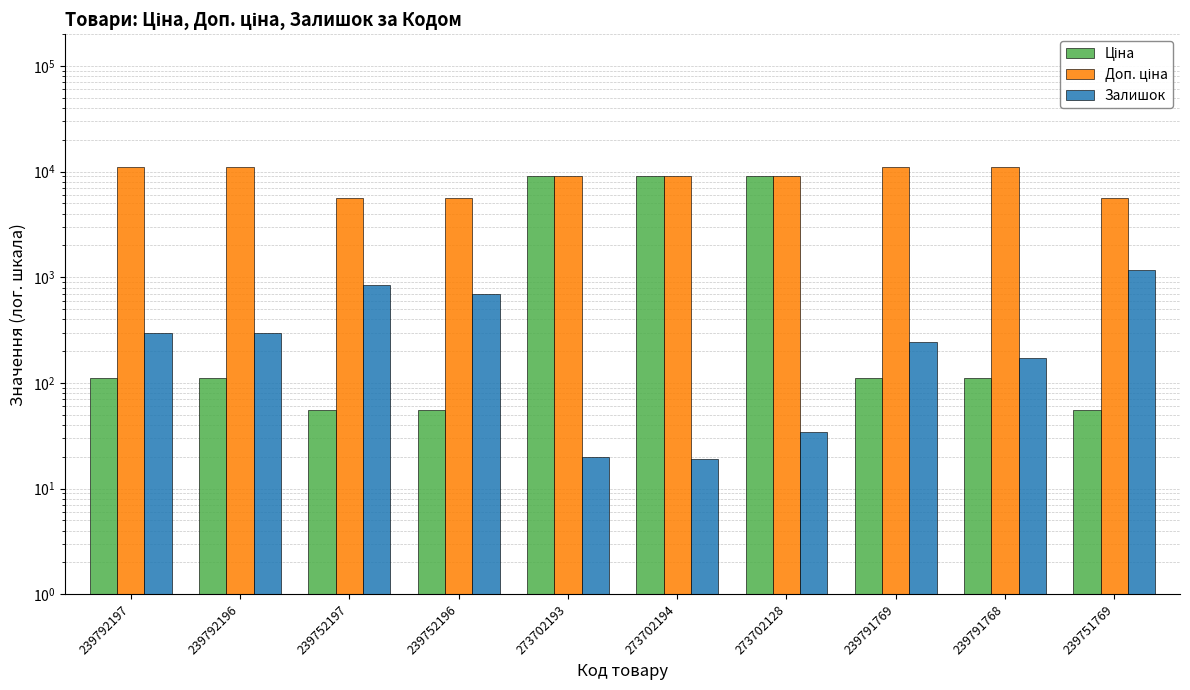

What is the maximum value for Ціна?

9185.9